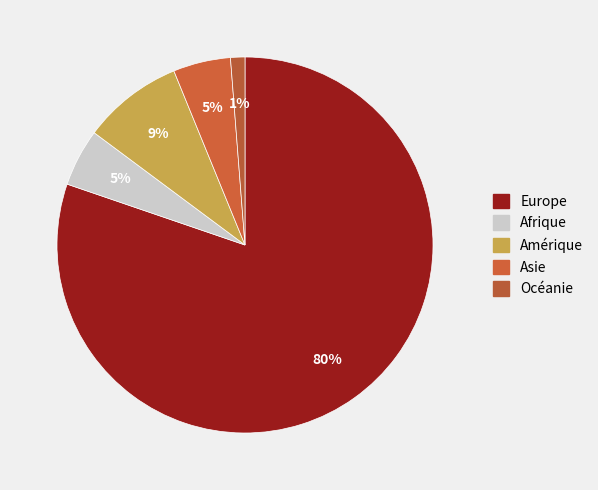

Which category has the smallest portion of the pie?

Océanie